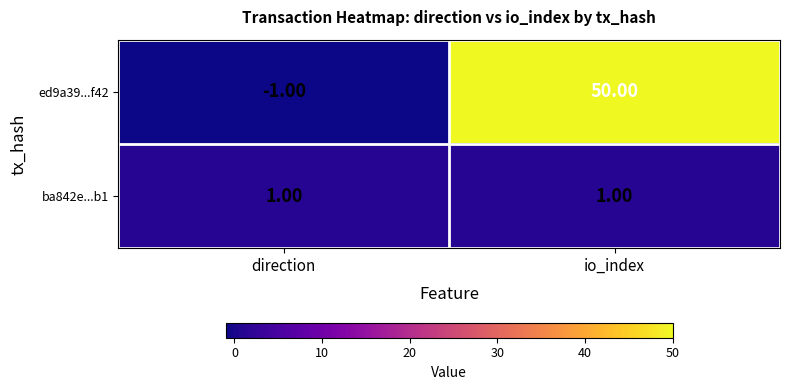

Which series has the widest spread of values?

ed9a39...f42